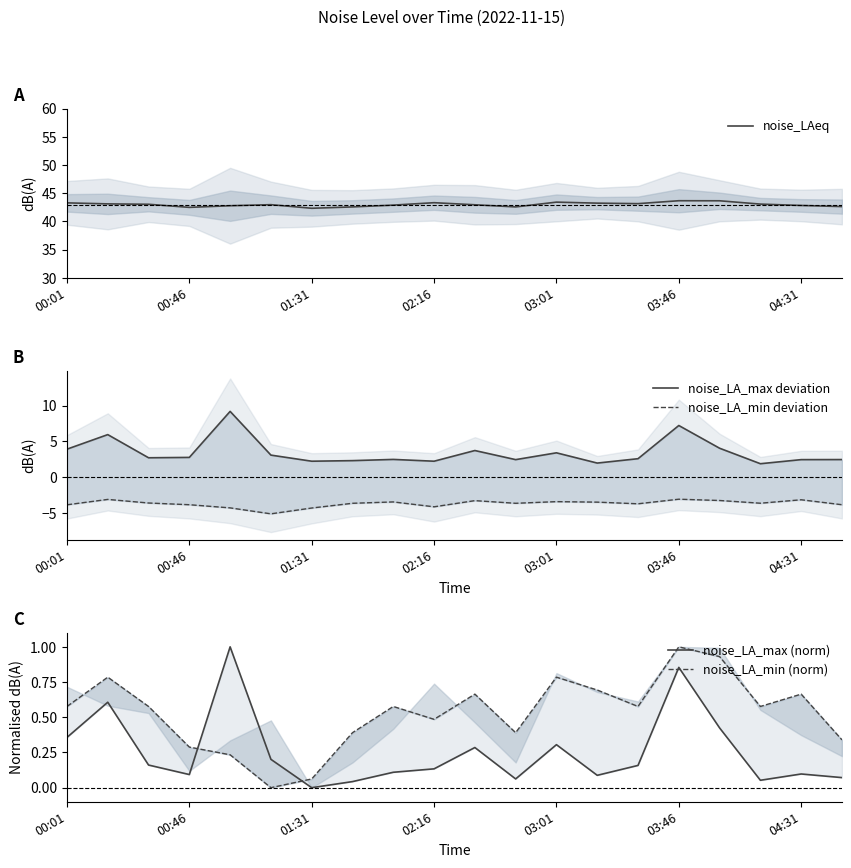

Is it true that noise_LAeq equals 27.9 at 03:46?

False